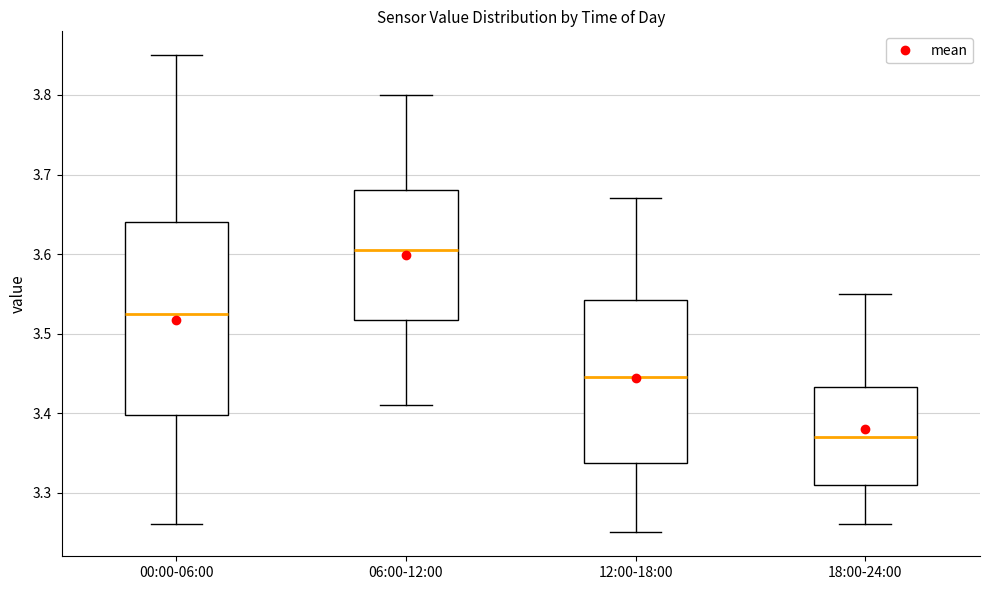

Reading left to right, read every box against the y-axis: the position of its median line, the range the box covers, and the ends of its whiskers. The values are not printed on the chart, so give them approximately, as read against the axis.

00:00-06:00: median 3.53, box 3.40 to 3.64, whiskers 3.26 to 3.85
06:00-12:00: median 3.61, box 3.52 to 3.68, whiskers 3.41 to 3.80
12:00-18:00: median 3.45, box 3.34 to 3.54, whiskers 3.25 to 3.67
18:00-24:00: median 3.37, box 3.31 to 3.43, whiskers 3.26 to 3.55